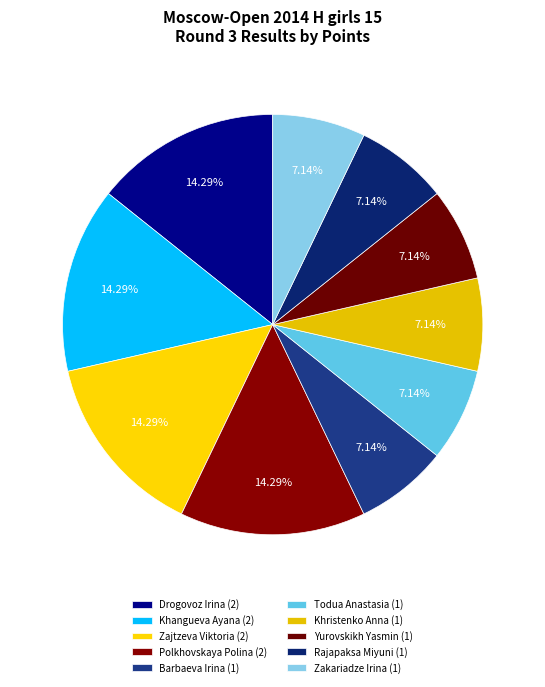

To the nearest percent, what portion does Zakariadze Irina (1) represent?

7%